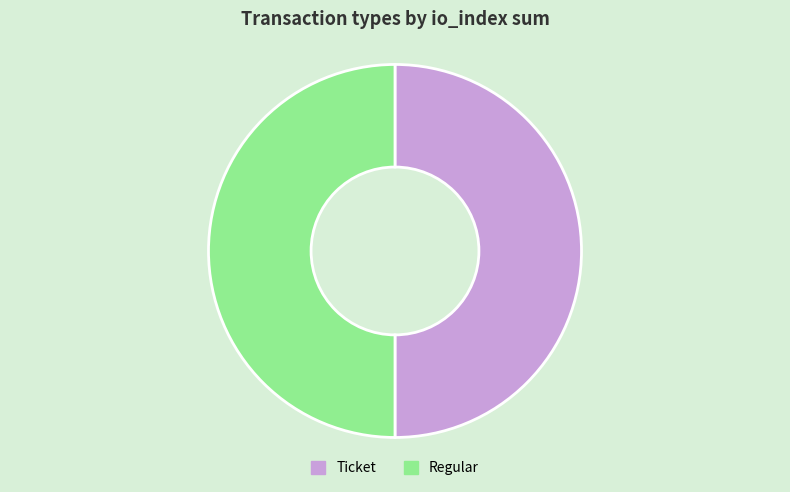

Approximately how many times larger is the value at Regular compared to Ticket?

1.0